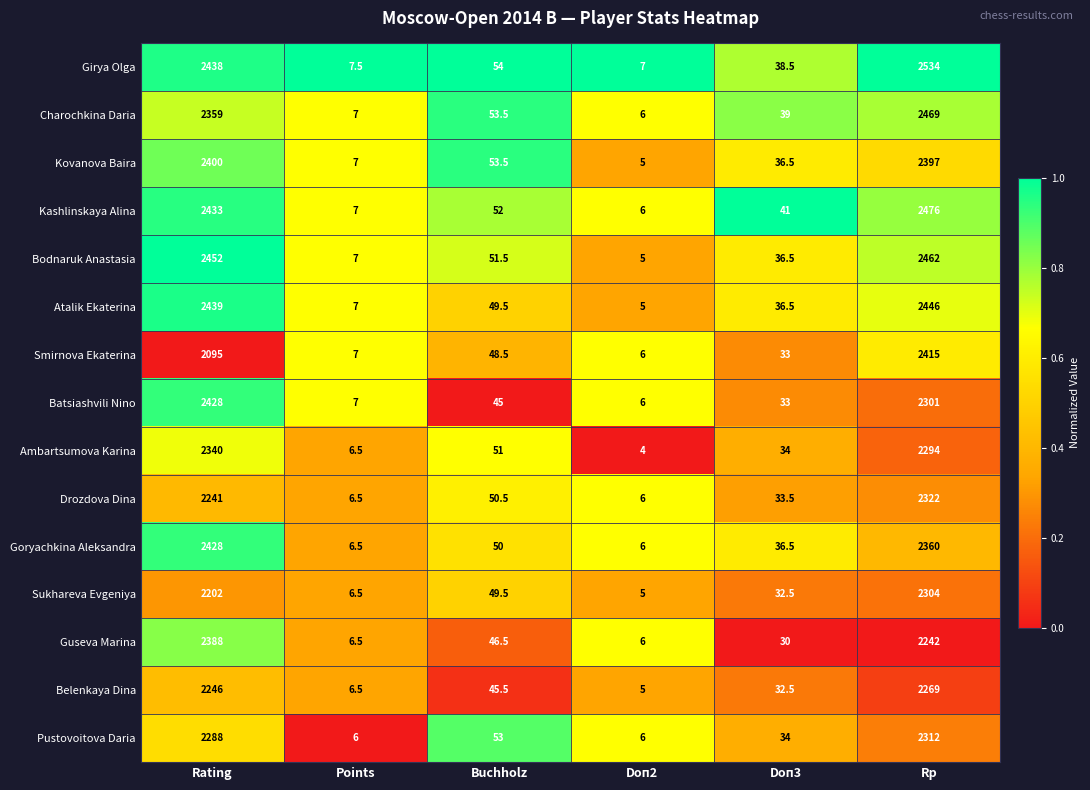

Is it true that Goryachkina Aleksandra equals 3210.2 at Rp?

False